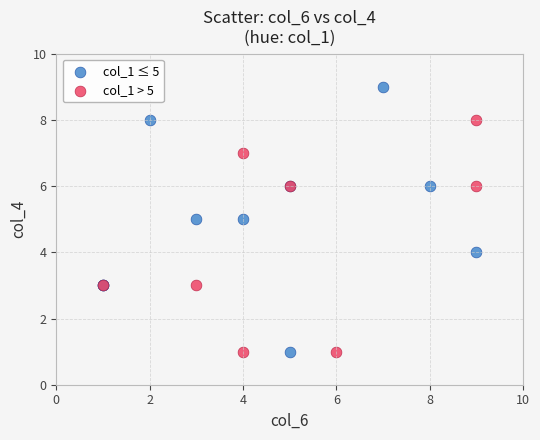

Which series has the largest Y range (max minus min)?

col_1 ≤ 5